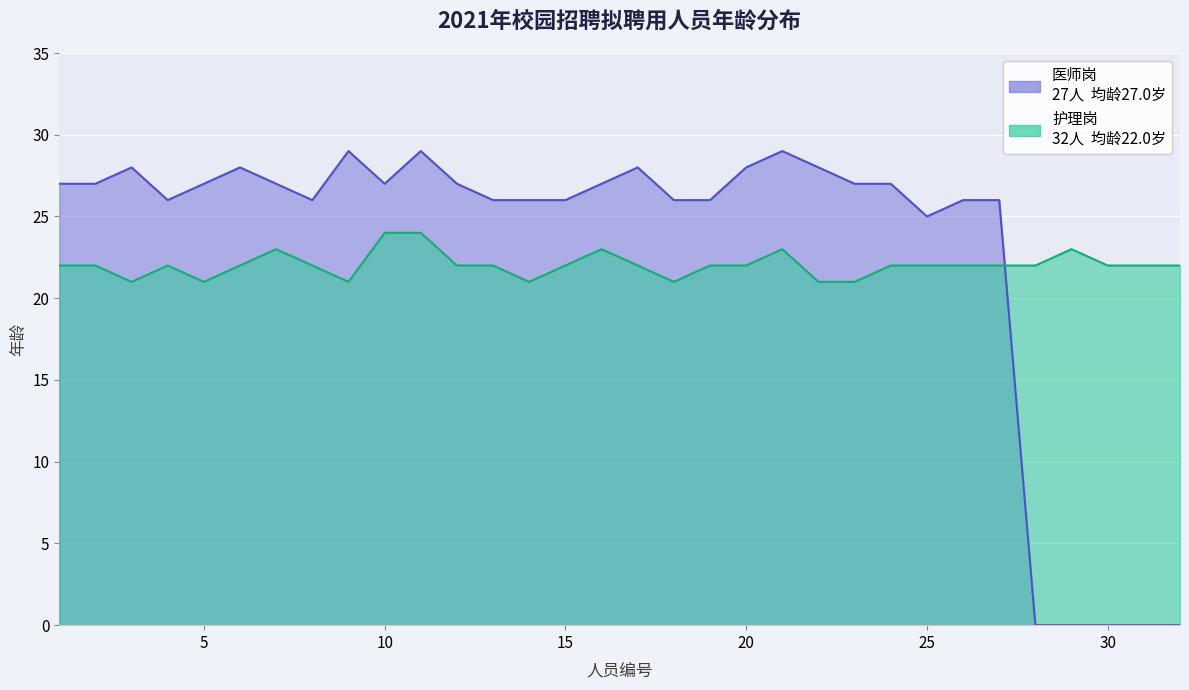

What is the average value?

22